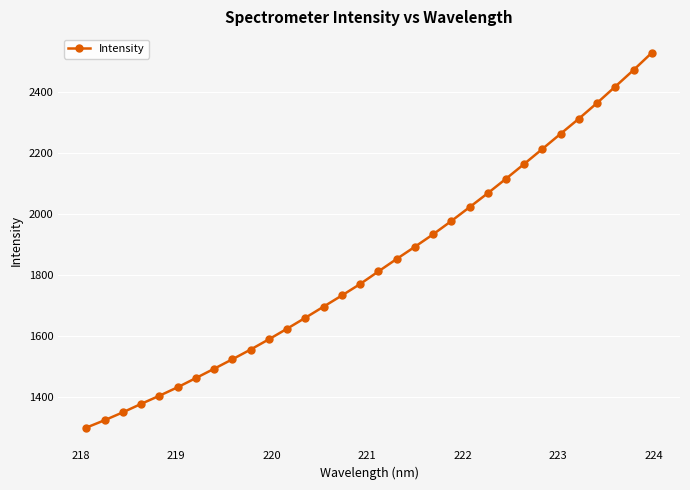

Does the chart have visible grid lines?

Yes